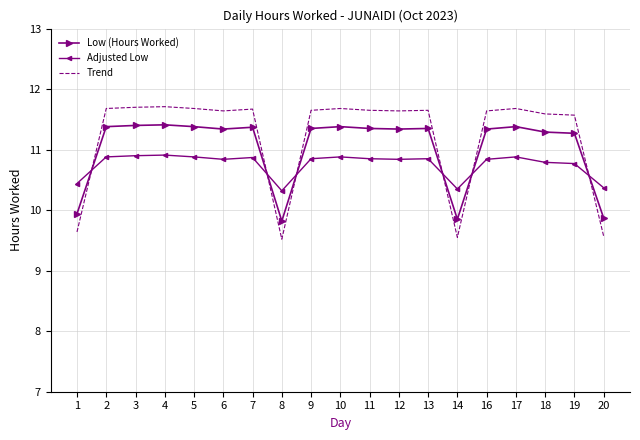

List the series in order of their peak value, lowest first.

Adjusted Low, Low (Hours Worked), Trend